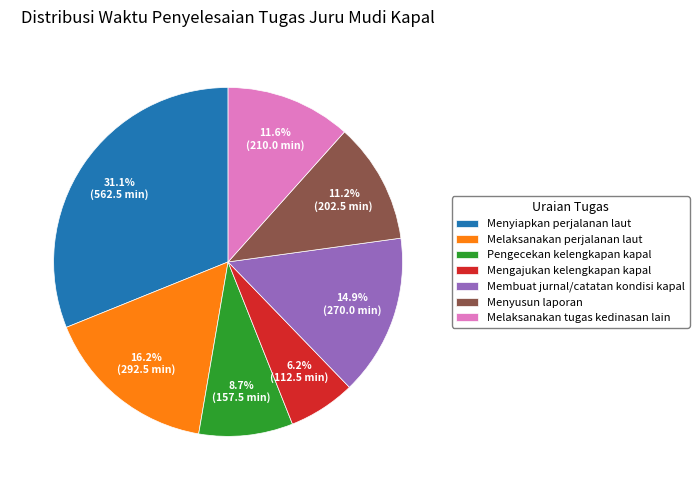

True or false: Pengecekan kelengkapan kapal accounts for 9% of the total.

True